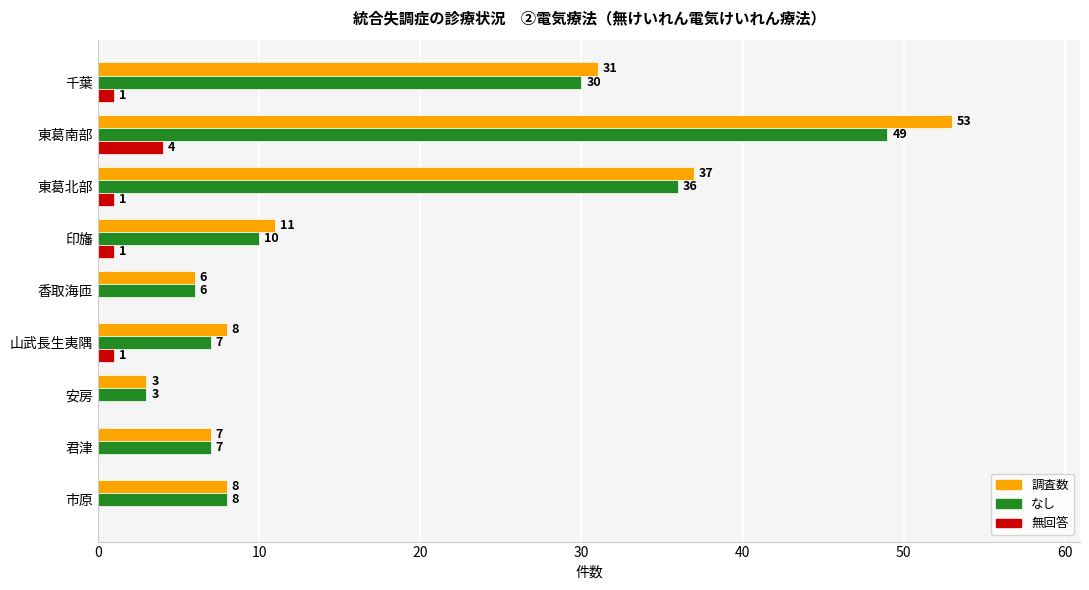

What is the maximum value shown in the chart?

53